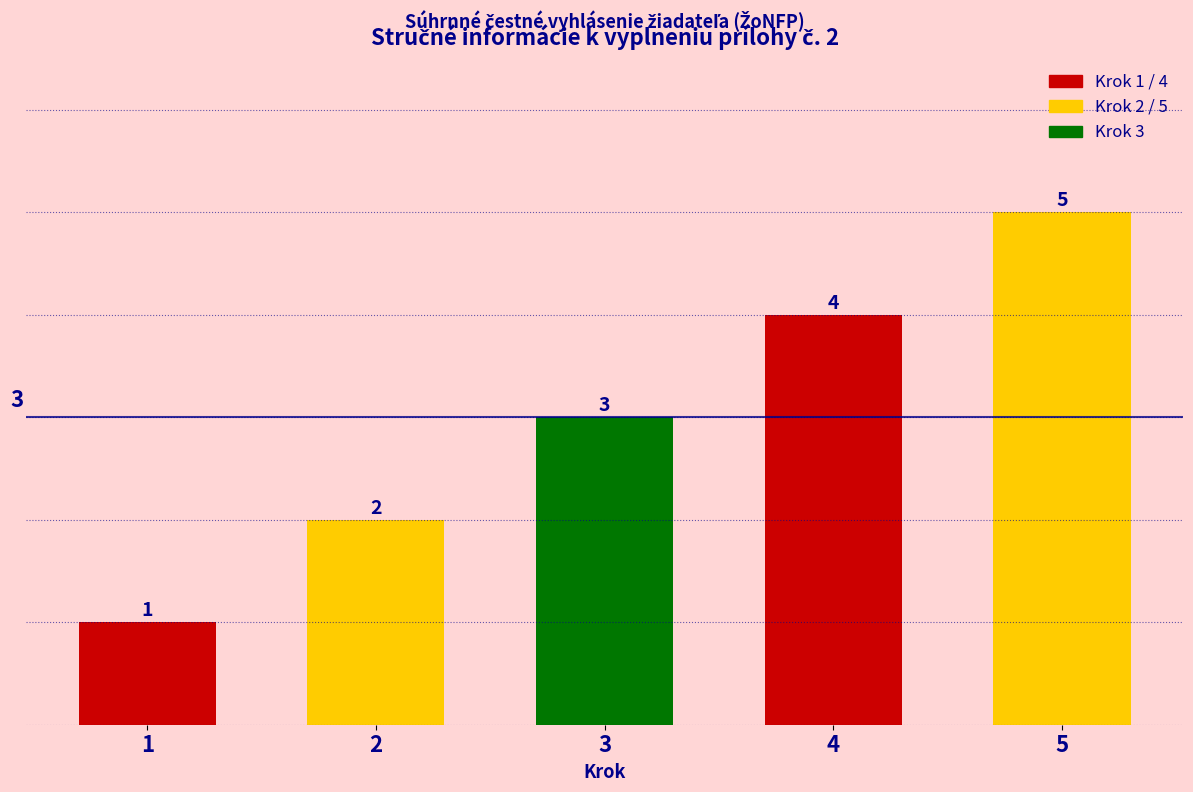

Read the value at 5.

5